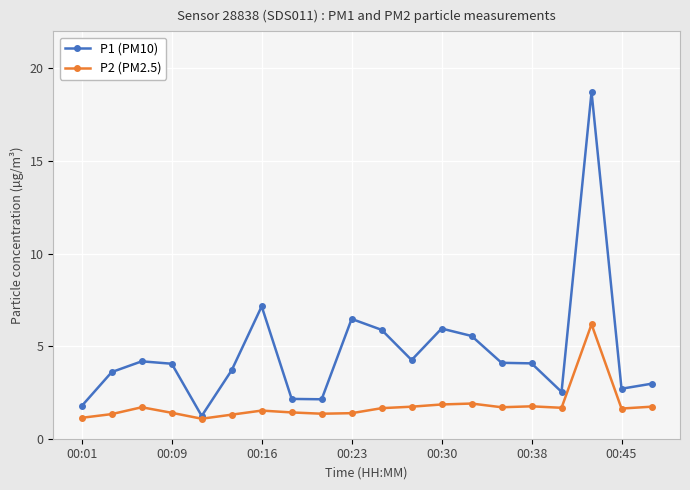

Rank the series by their maximum value, from lowest to highest.

P2 (PM2.5), P1 (PM10)